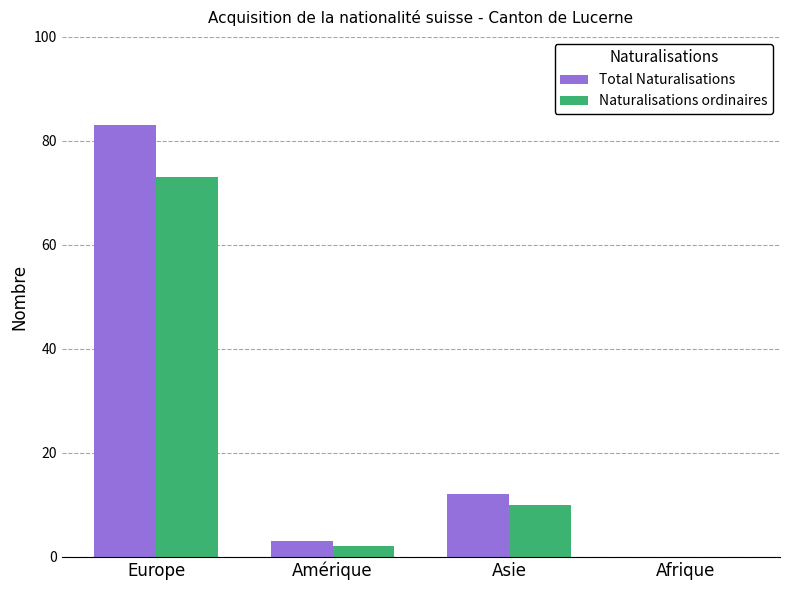

Which series changed the most between Asie and Afrique?

Total Naturalisations